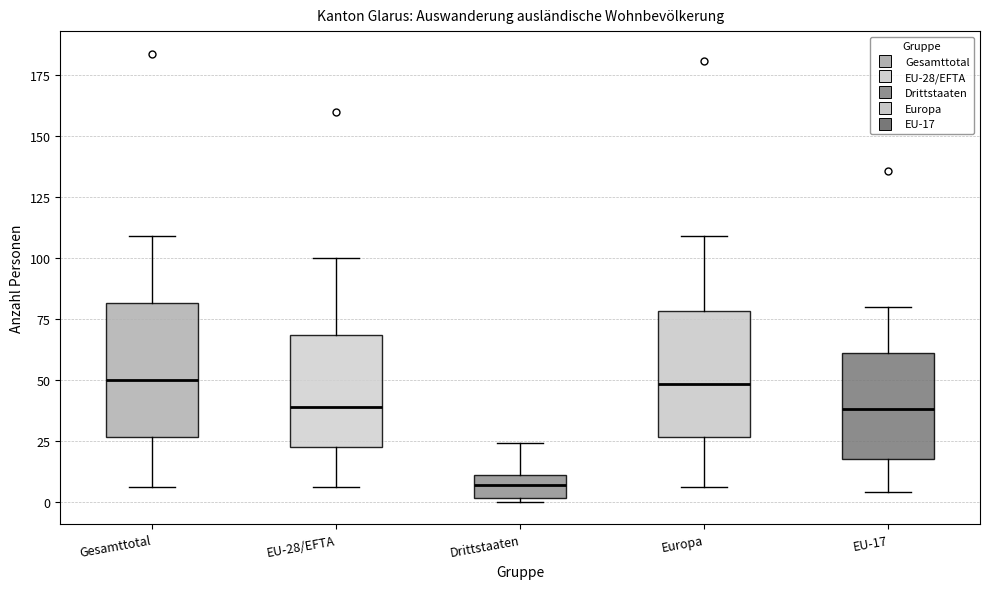

Reading left to right, transcribe this box plot: for each box, give where its median line is, the range the box spans, and where its two whiskers end, as read against the y-axis. The values are not printed on the chart, so give them approximately, as read against the axis.

Gesamttotal: median 50, box 25 to 80, whiskers 5 to 110
EU-28/EFTA: median 40, box 25 to 70, whiskers 5 to 100
Drittstaaten: median 5, box 0 to 10, whiskers 0 to 25
Europa: median 50, box 25 to 80, whiskers 5 to 110
EU-17: median 40, box 20 to 60, whiskers 5 to 80